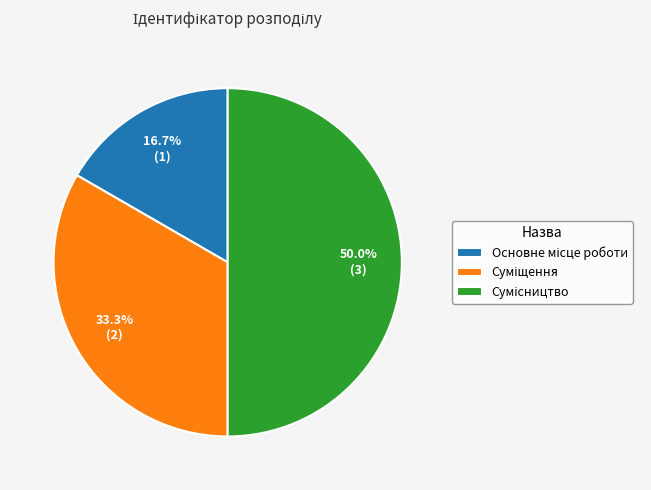

Between Основне місце роботи and Суміщення, which is larger?

Суміщення